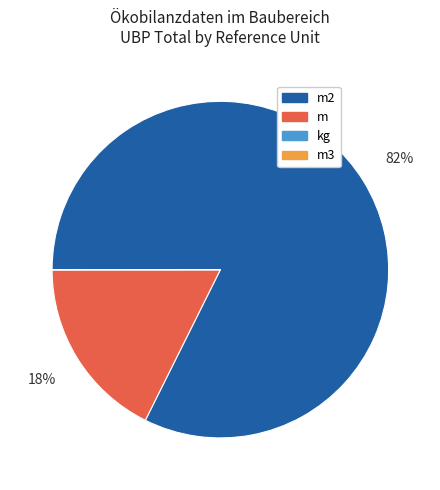

Is m the majority of the pie?

No